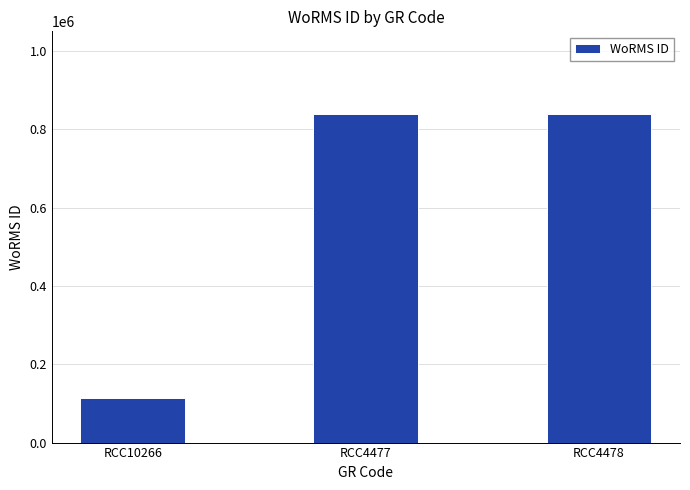

What is the difference between the maximum and minimum values?

725049